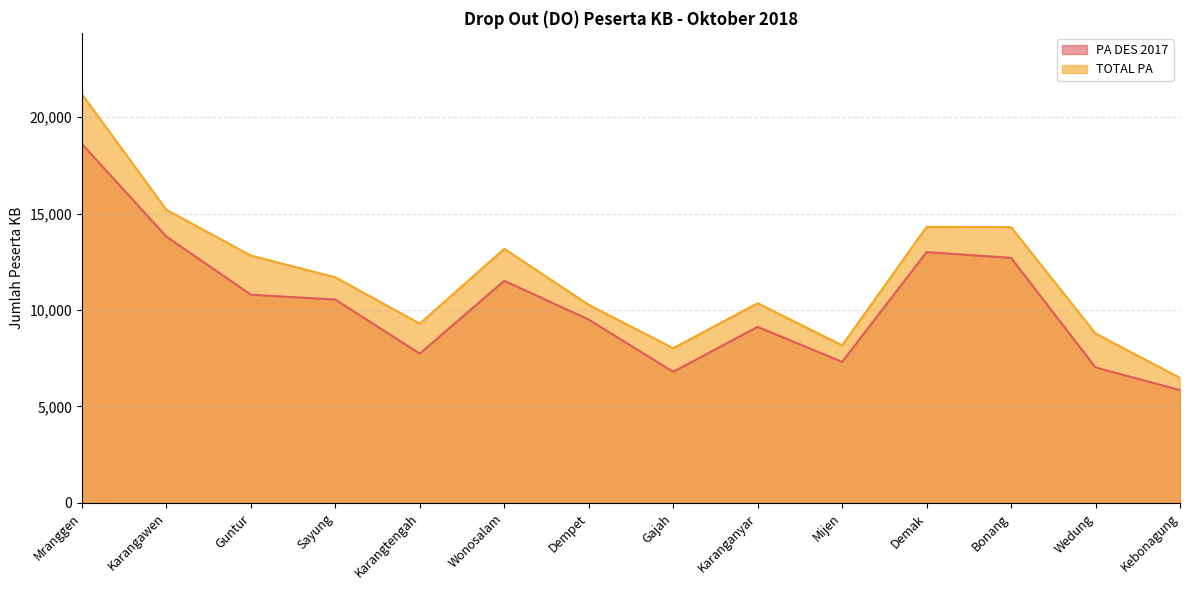

What is the difference between the second highest and second lowest values in the TOTAL PA series?

7178